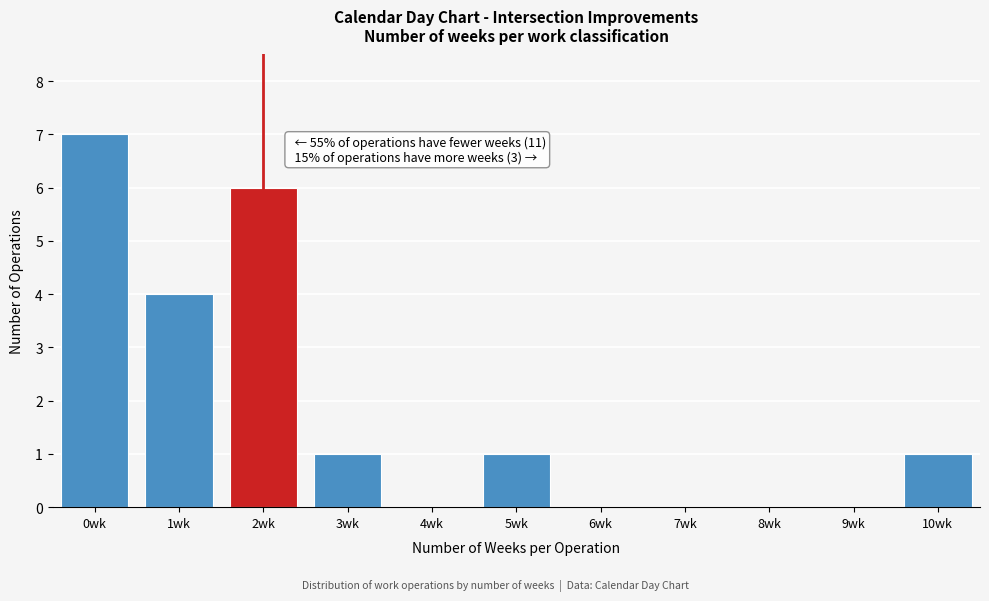

Reading left to right, transcribe all the data shown in this chart.

0wk=7	1wk=4	2wk=6	3wk=1	4wk=0	5wk=1	6wk=0	7wk=0	8wk=0	9wk=0	10wk=1